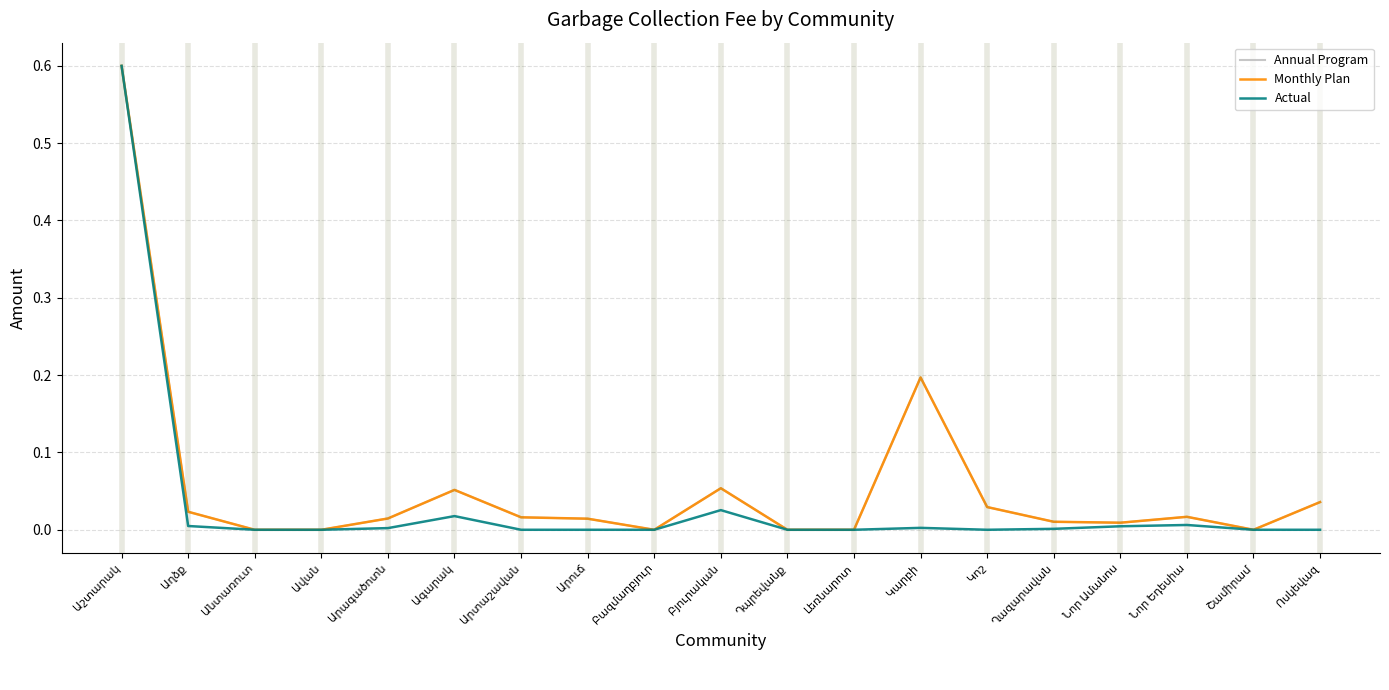

What is the sum of all Monthly Plan values?

1.1